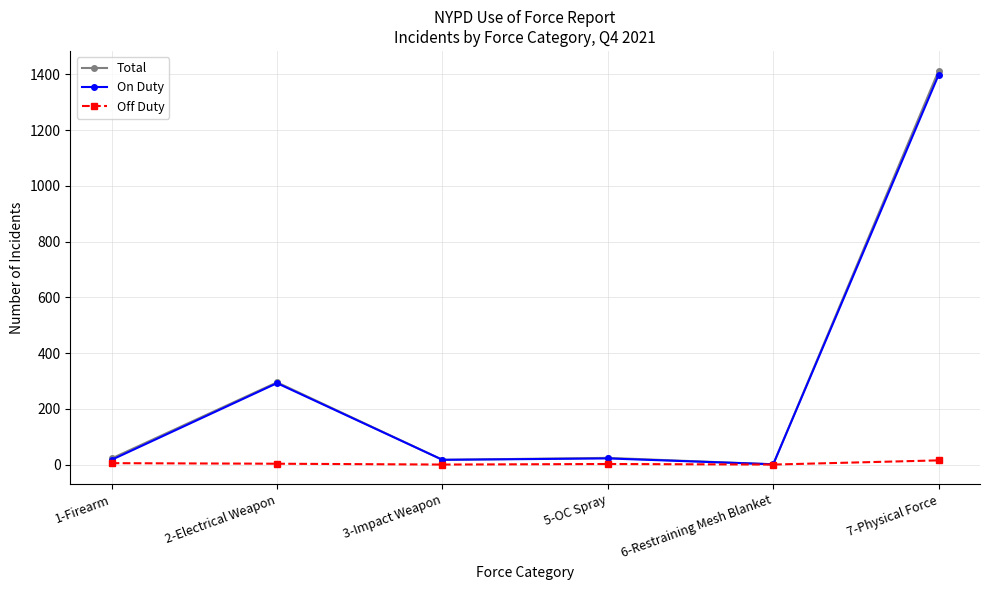

What are all the series names shown in the legend?

Total, On Duty, Off Duty